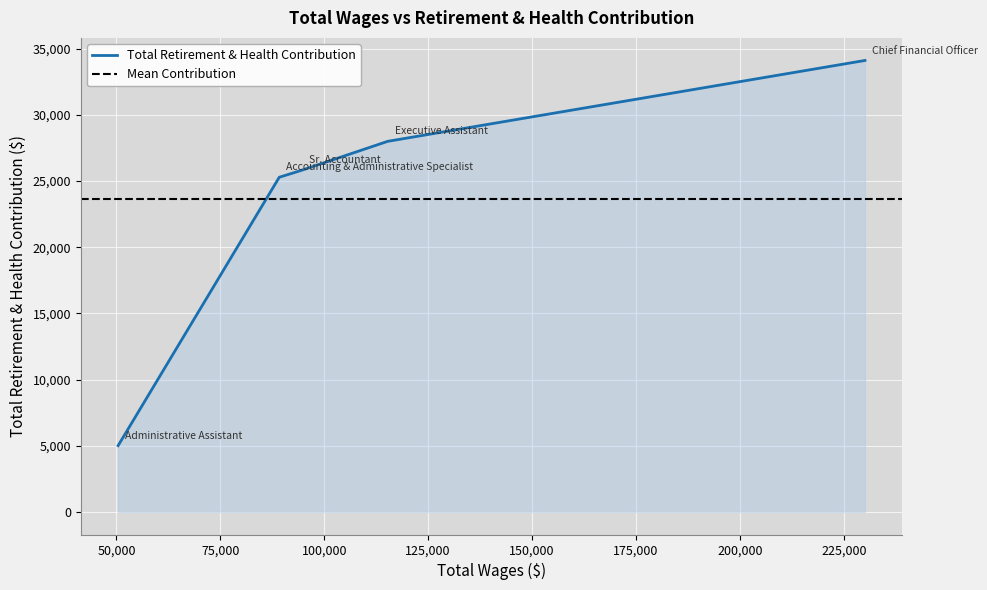

What is the lowest value of the Total Retirement & Health Contribution series?

5009